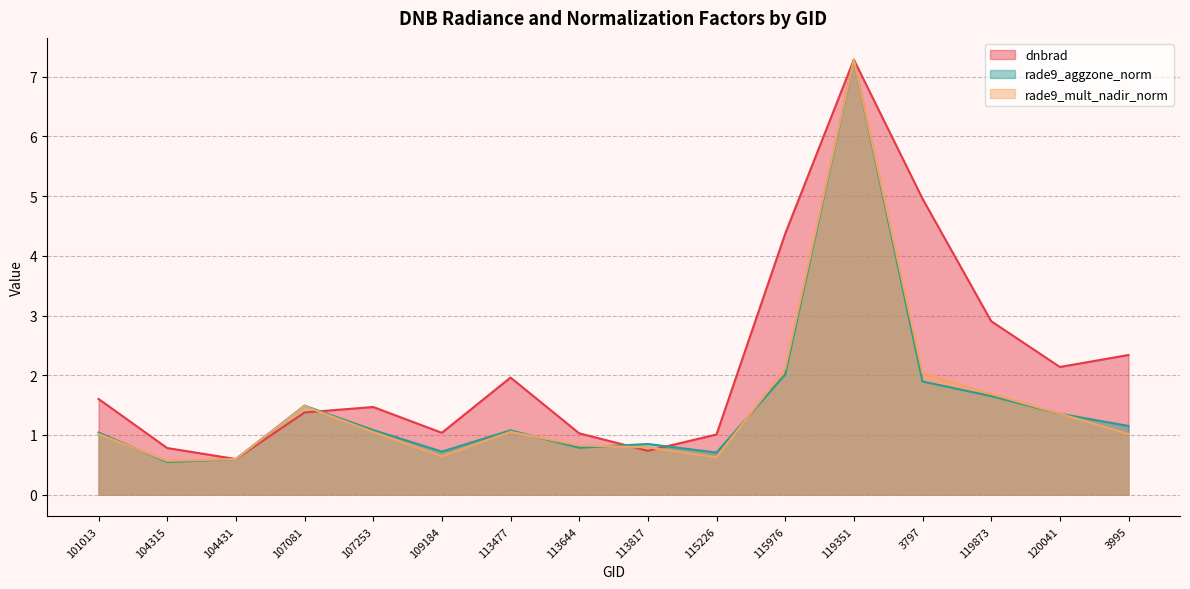

What is the difference between the maximum and minimum values in the dnbrad series?

6.7